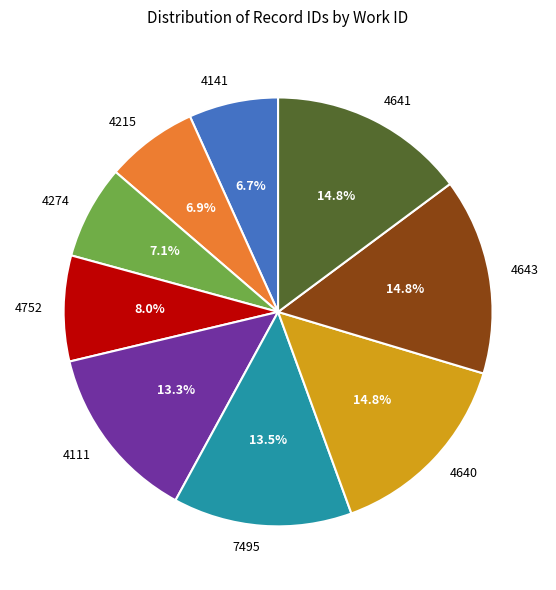

To the nearest percent, what portion does 4641 represent?

15%